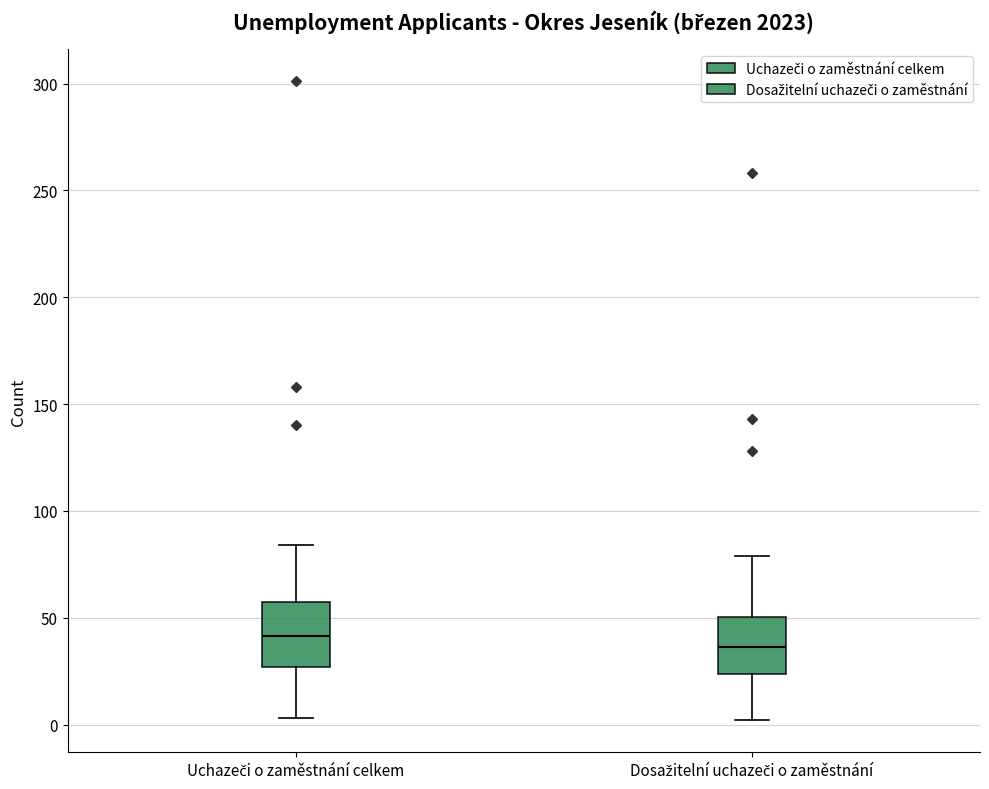

Where does the upper whisker of the box for Dosažitelní uchazeči o zaměstnání end on the y-axis? The values are not printed on the chart, so give them approximately, as read against the axis.

80